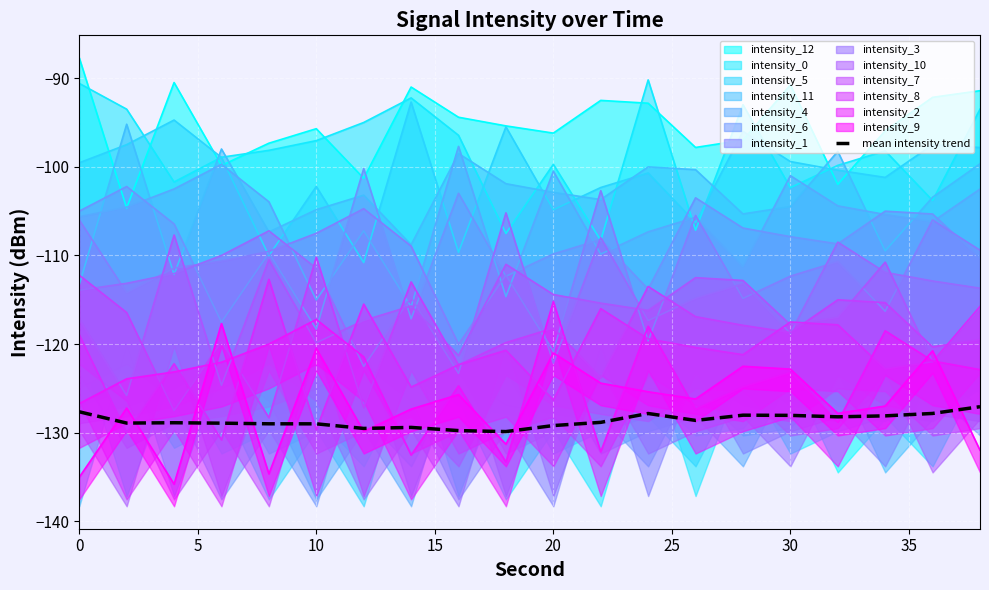

What is the maximum value for mean intensity trend?

-127.1